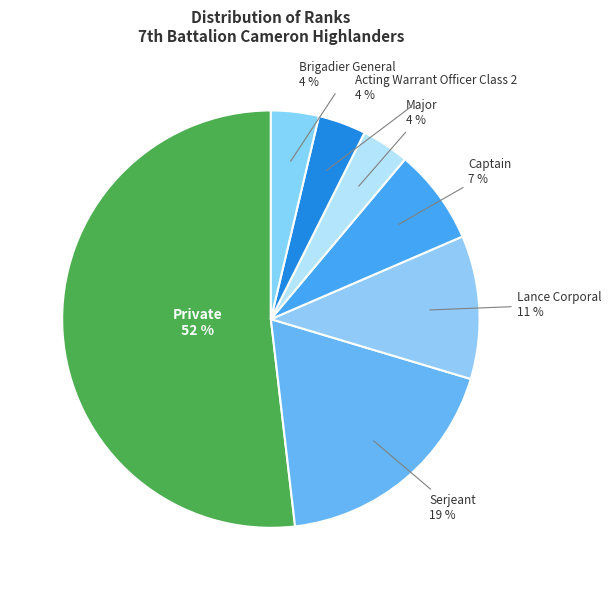

To the nearest percent, what portion does Major represent?

4%